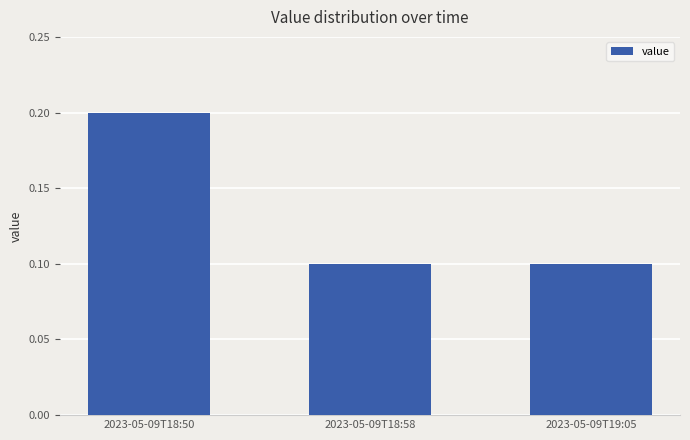

Reading left to right, transcribe all the data shown in this chart.

2023-05-09T18:50=0.2	2023-05-09T18:58=0.1	2023-05-09T19:05=0.1